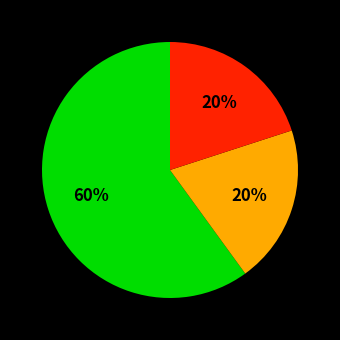

Count the number of slices in the pie.

3